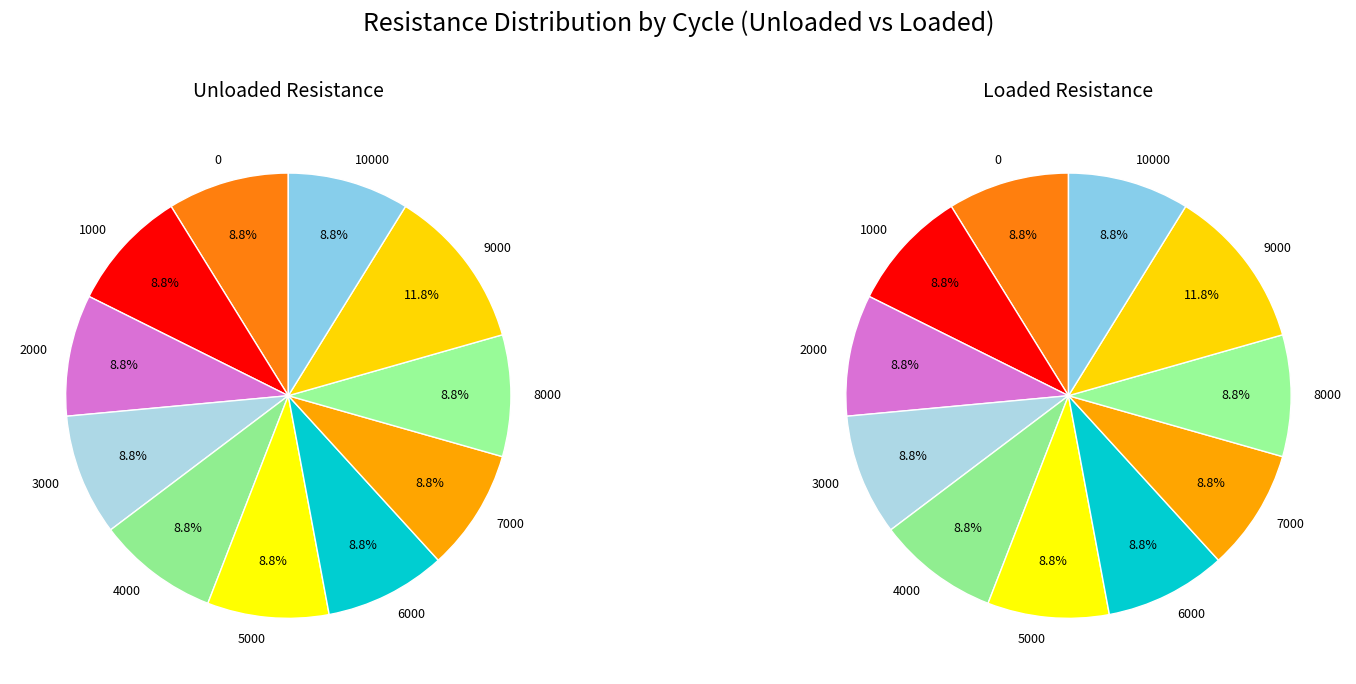

The 4000 slice represents 1% of the pie. True or false?

False